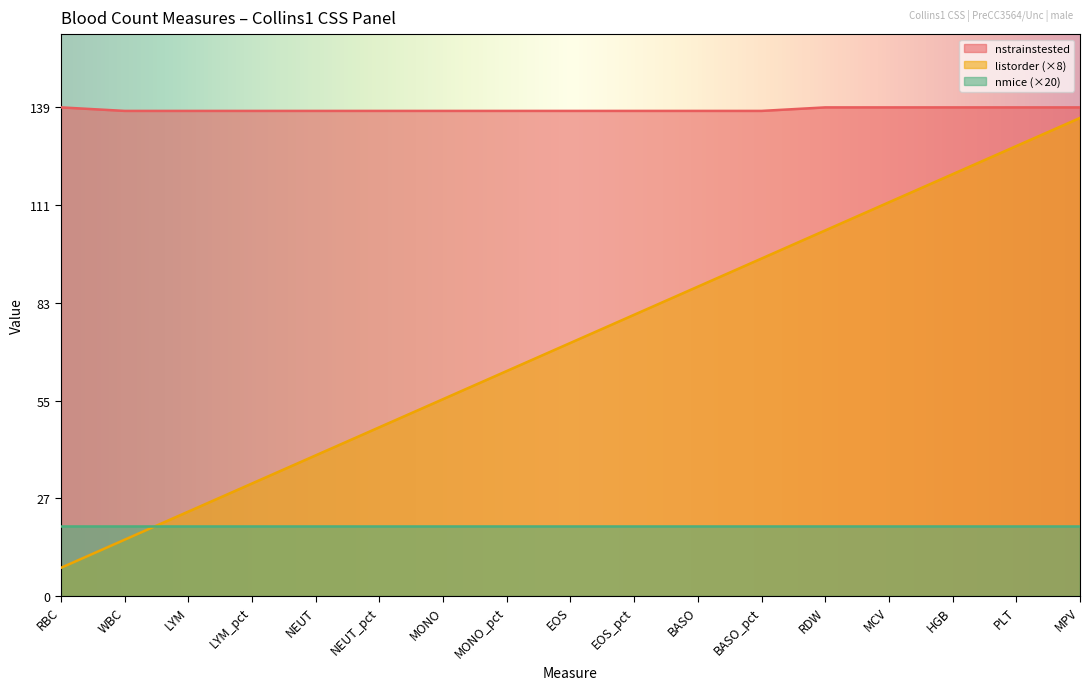

What are all the series names shown in the legend?

nstrainstested, listorder (×8), nmice (×20)